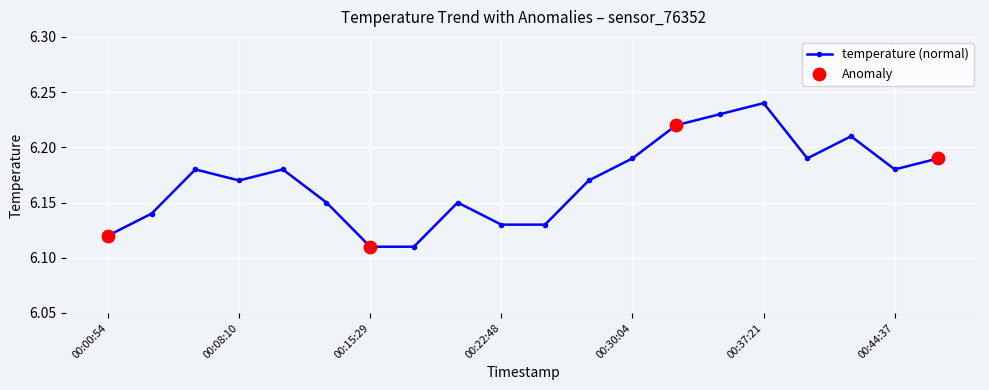

How many values are between 6 and 7?

20